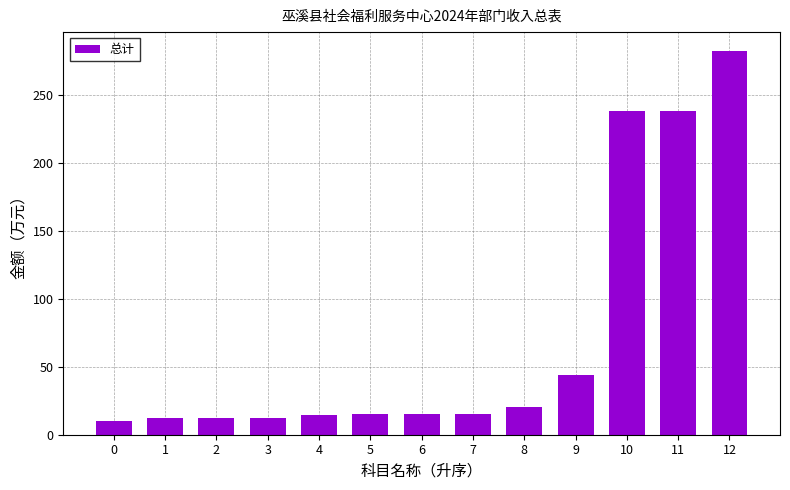

What is the difference between the maximum and second lowest values?

269.4